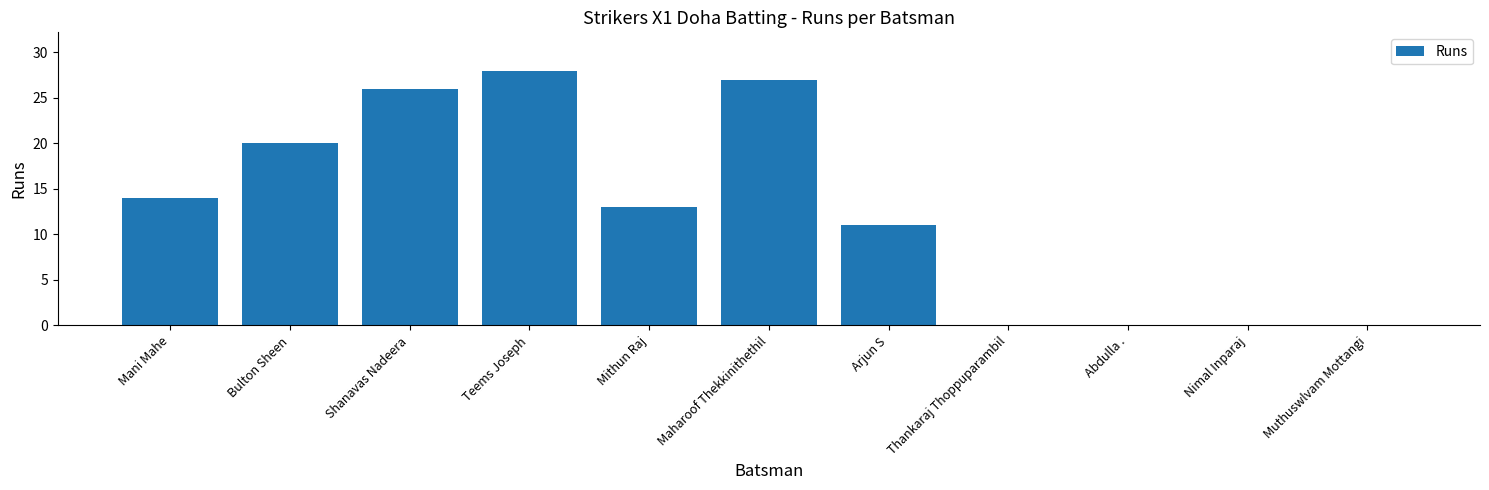

What is the sum of the values at Teems Joseph and Muthuswlvam Mottangi?

28